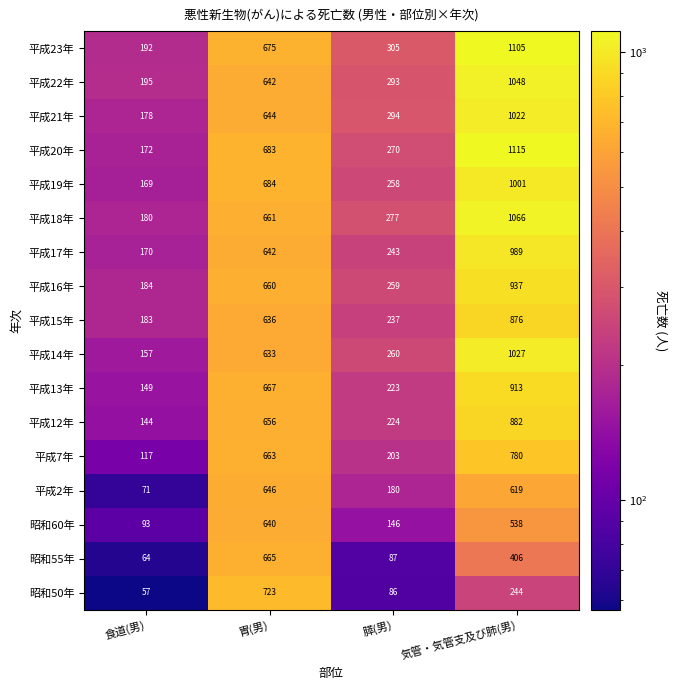

What is the difference between the highest and lowest values at 食道(男)?

138